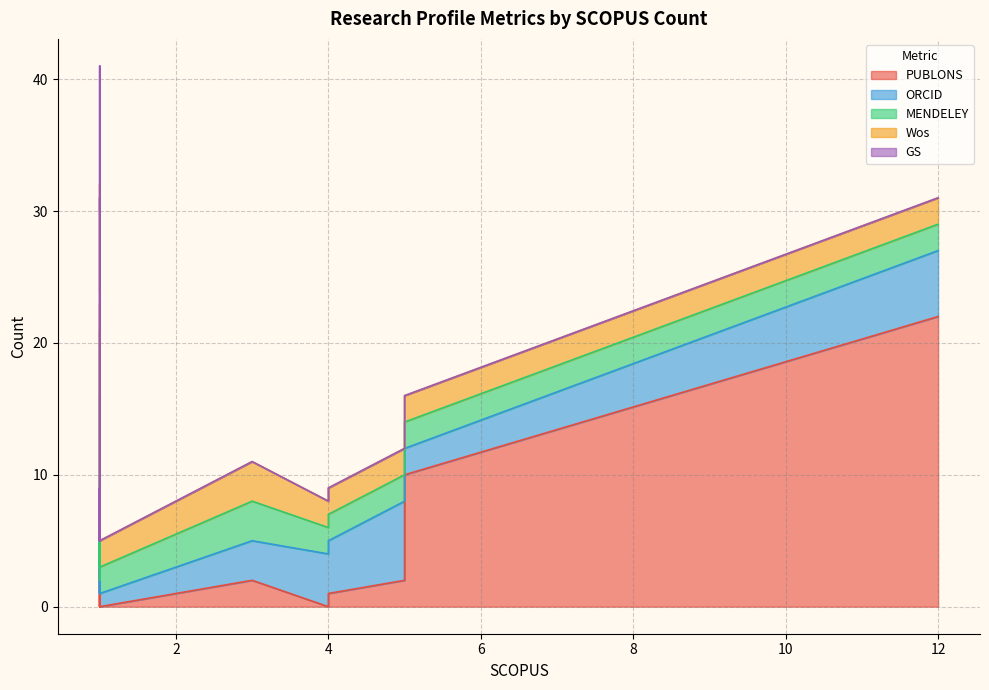

Rank the series at 12 from highest to lowest value.

PUBLONS, ORCID, MENDELEY, Wos, GS